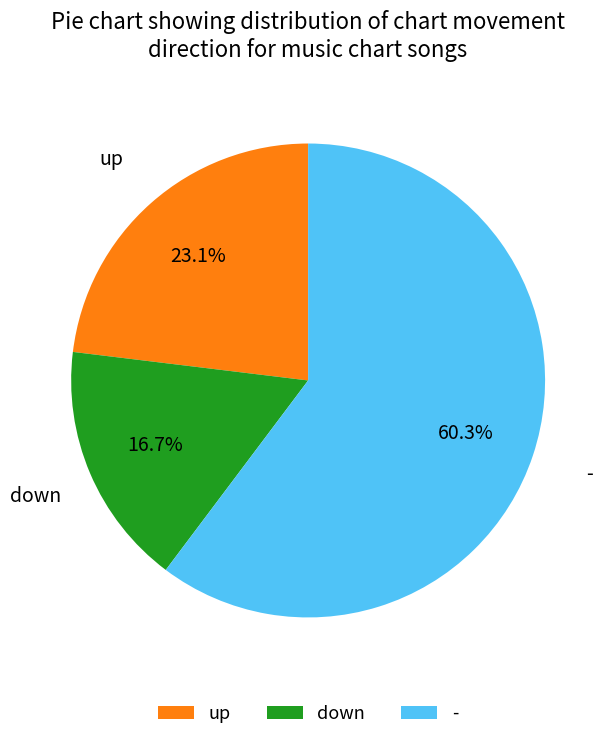

Is there any slice that represents more than half of the pie?

Yes